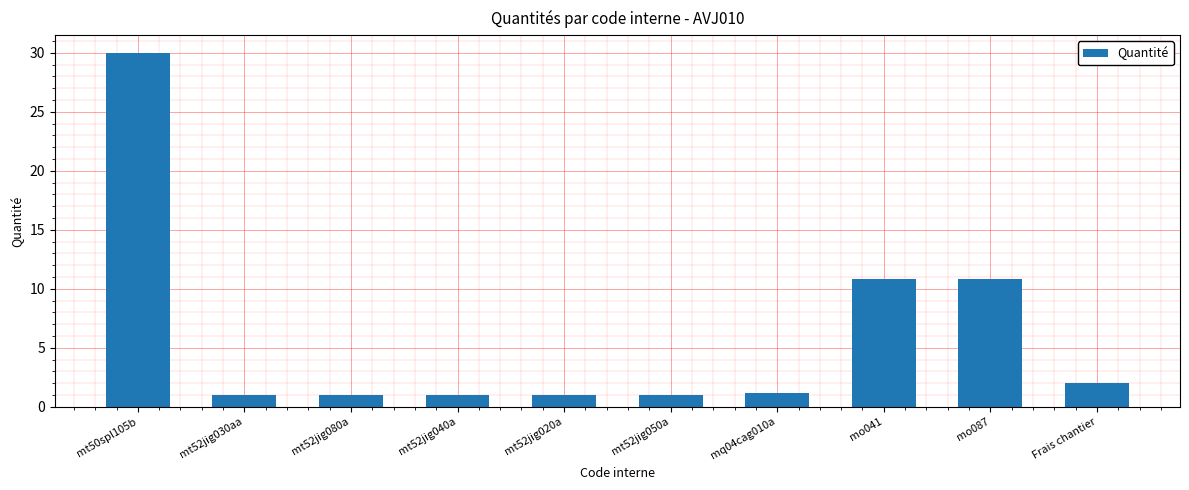

What is the greatest value displayed?

30.0